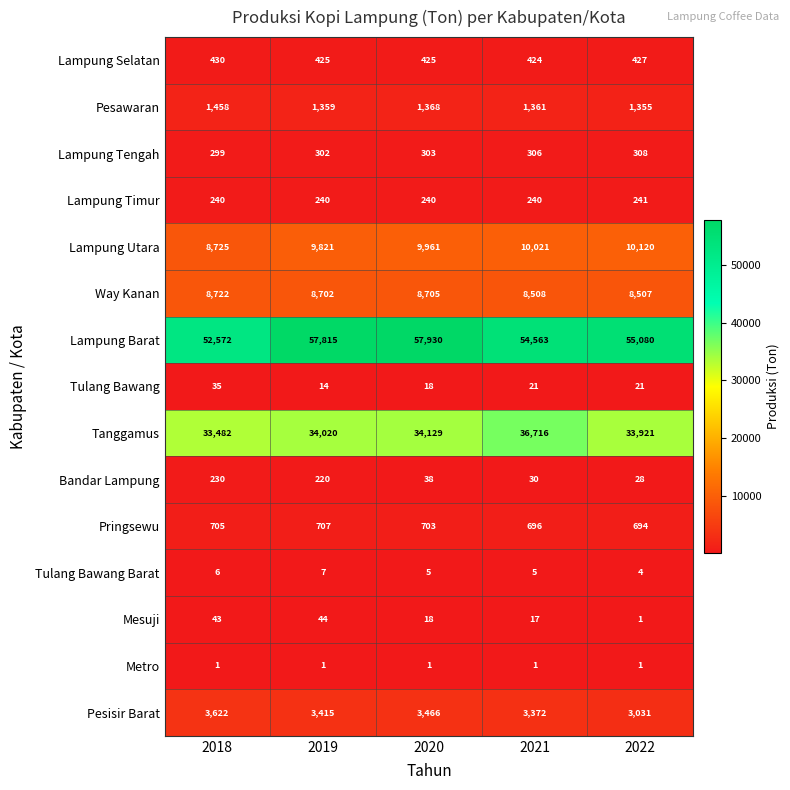

What is the total value across all series at 2018?

110570